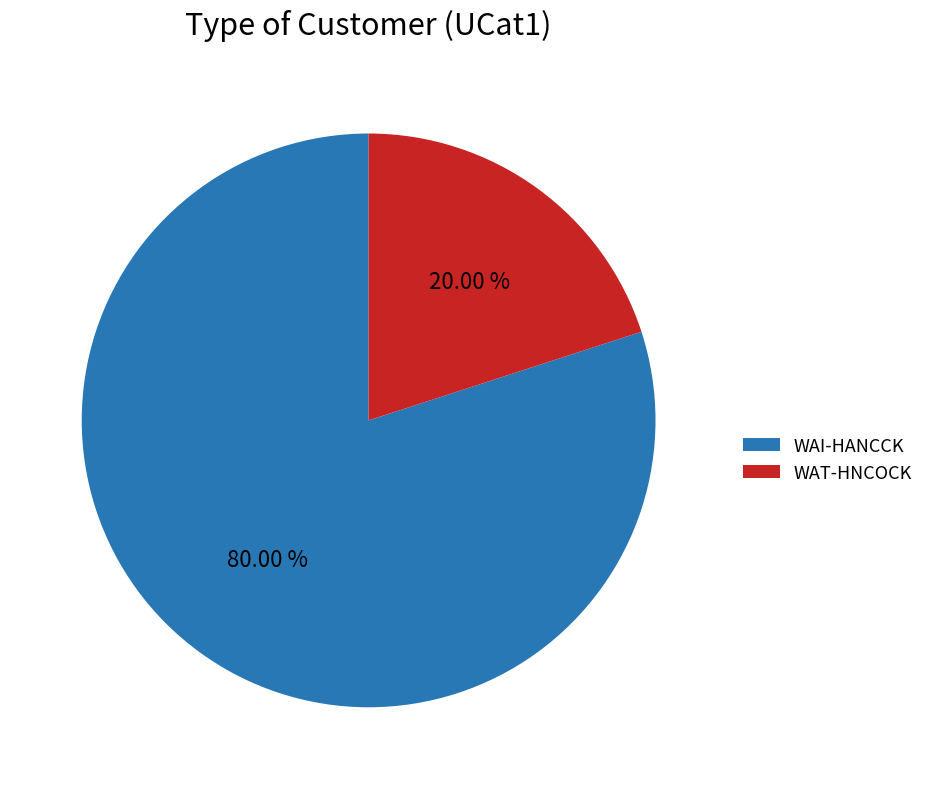

True or false: WAI-HANCCK accounts for 72% of the total.

False